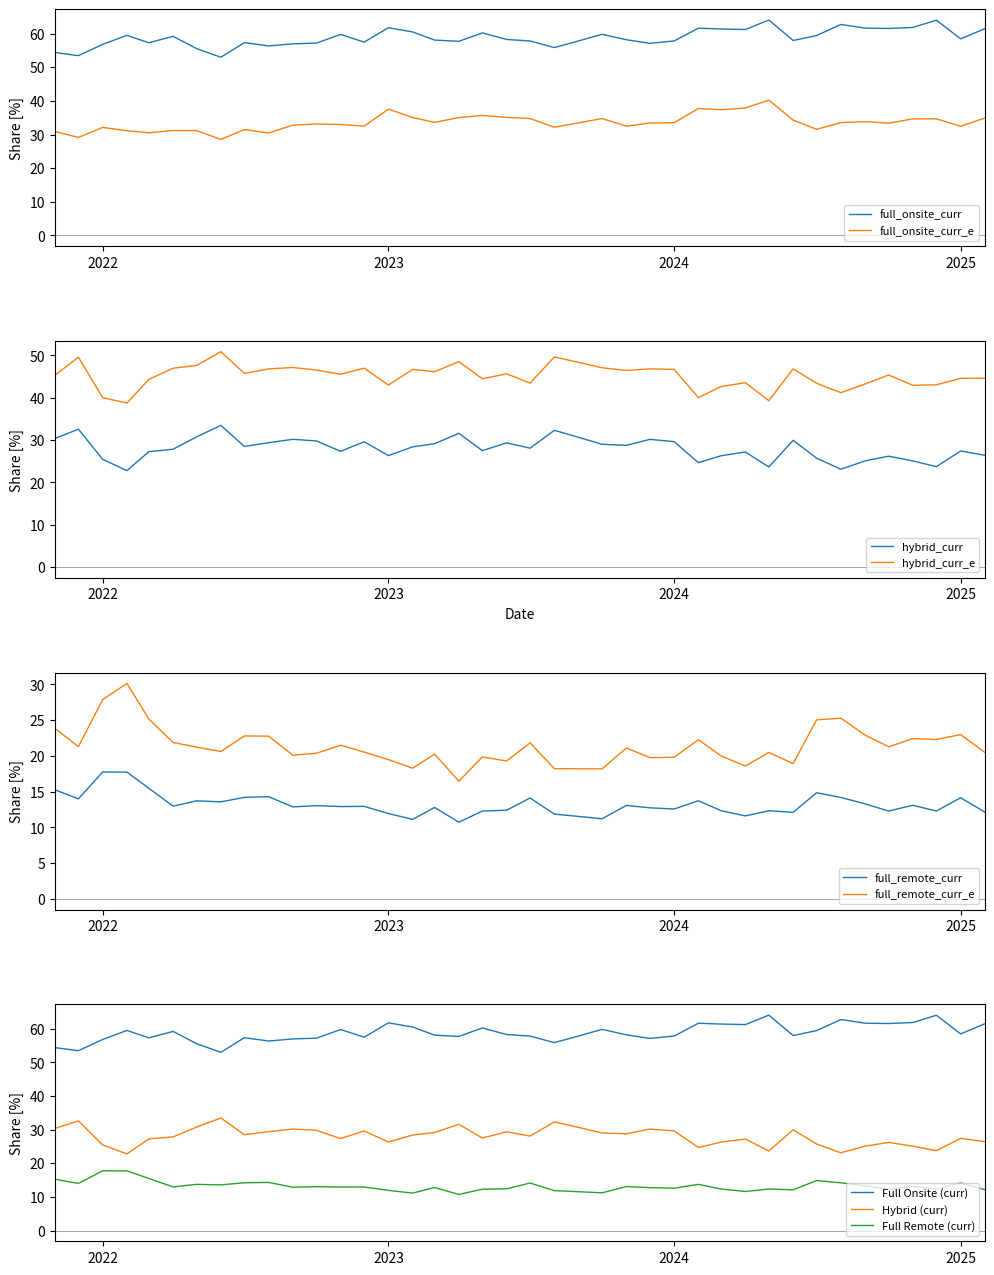

What is the maximum value shown in the chart?

64.0